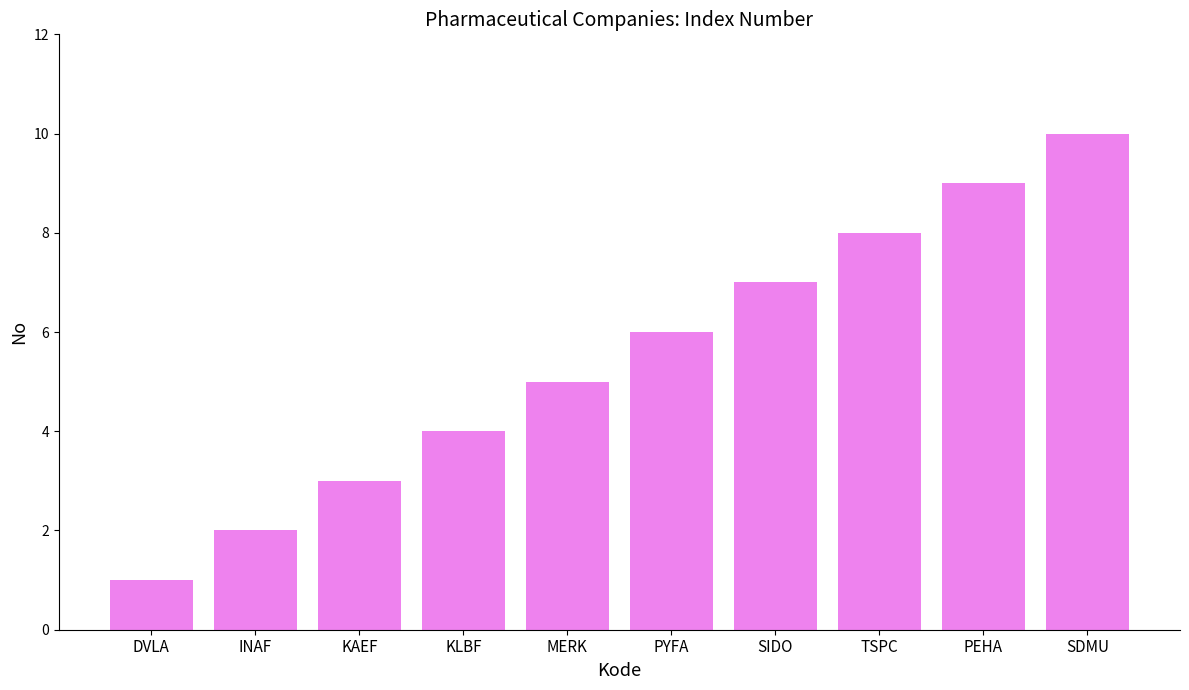

Count the number of data series in this chart.

1